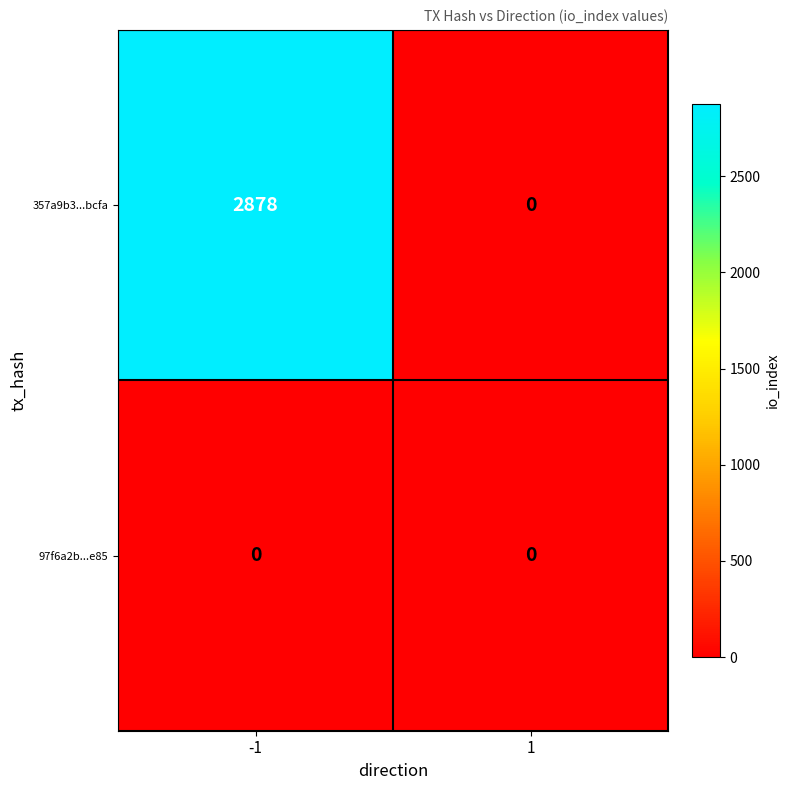

Reading right to left, extract all data points from this chart.

357a9b3...bcfa: 0	2878
97f6a2b...e85: 0	0